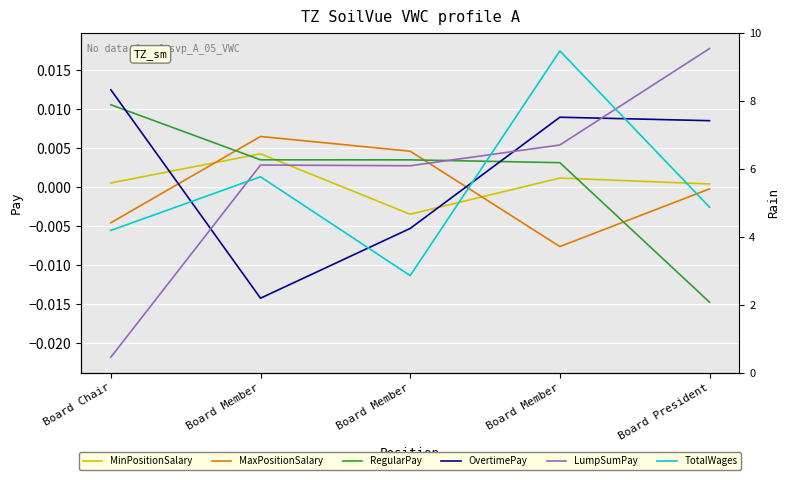

How many negative values does the TotalWages series have?

3